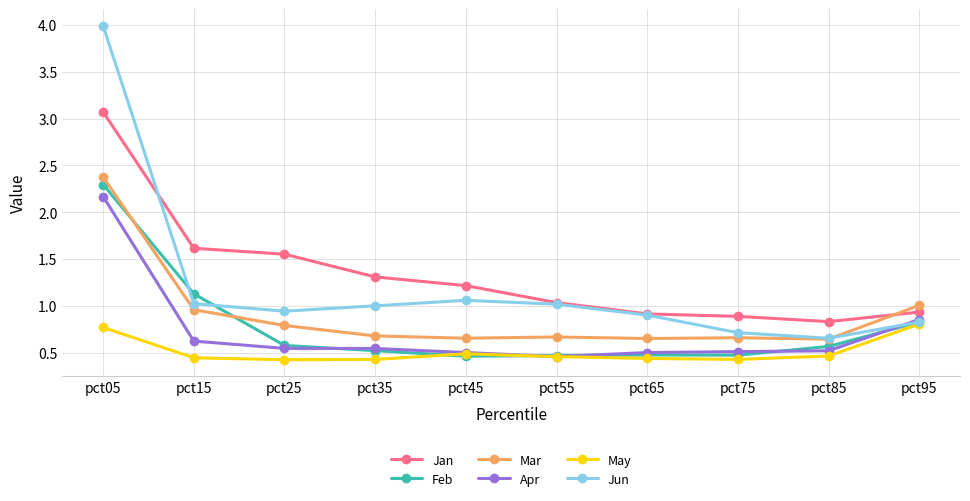

Is it true that Jan equals 1.0 at pct55?

True